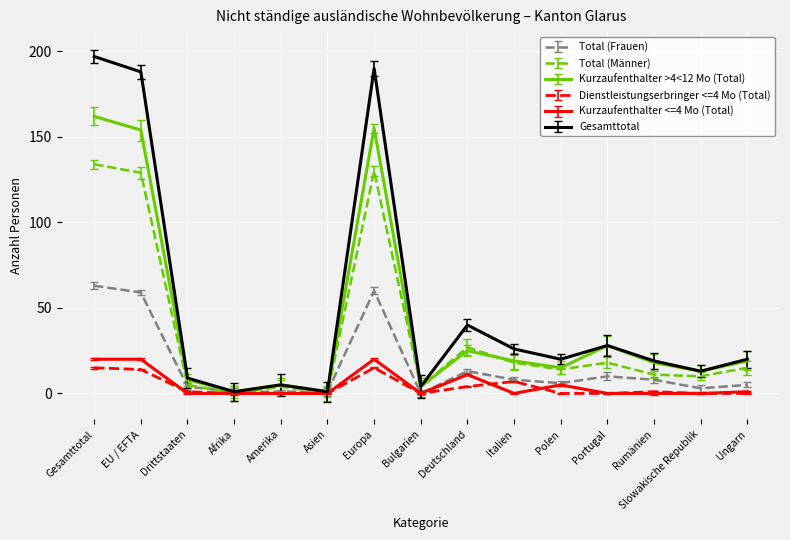

At which category does Gesamttotal reach its first local peak?

Amerika